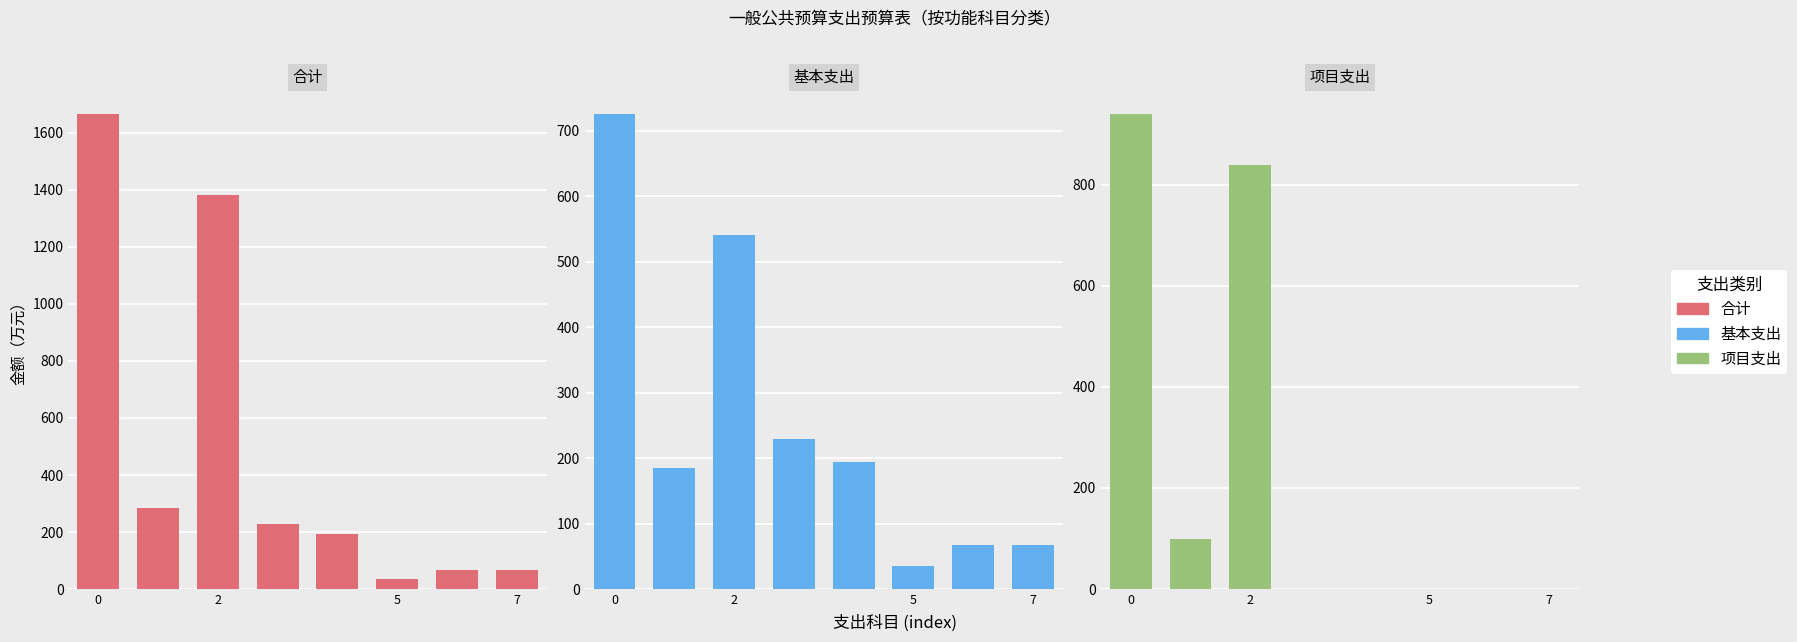

What is the difference between the maximum and minimum values in the 项目支出 series?

939.3